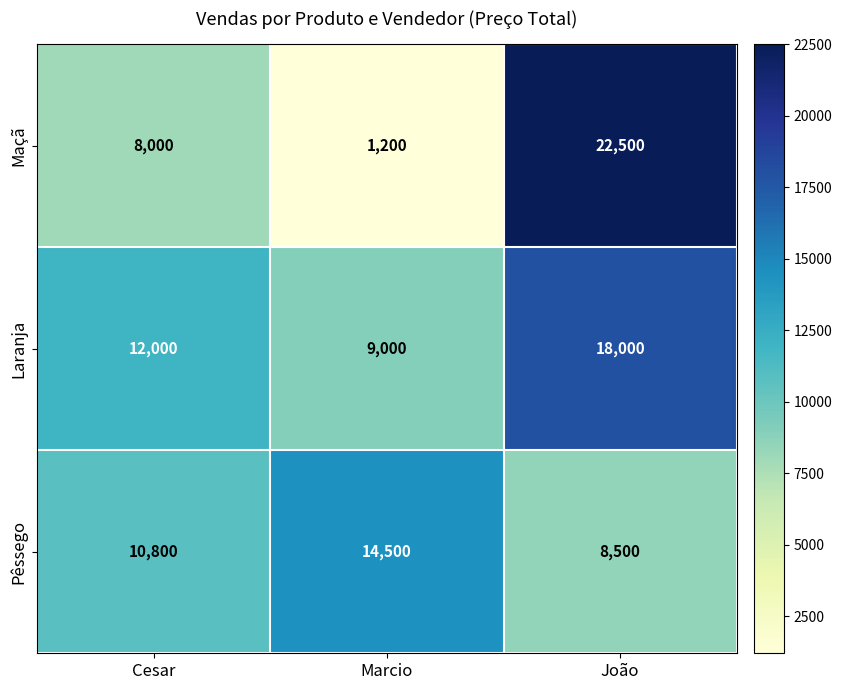

What is the difference between the Laranja values at João and Marcio?

9000